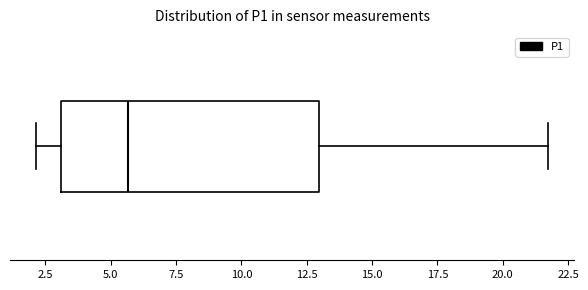

Read this box plot against the x-axis: the position of the median line, the range covered by the box, and the ends of both whiskers. The values are not printed on the chart, so give them approximately, as read against the axis.

median 5.5, box 3.0 to 13.0, whiskers 2.0 to 22.0